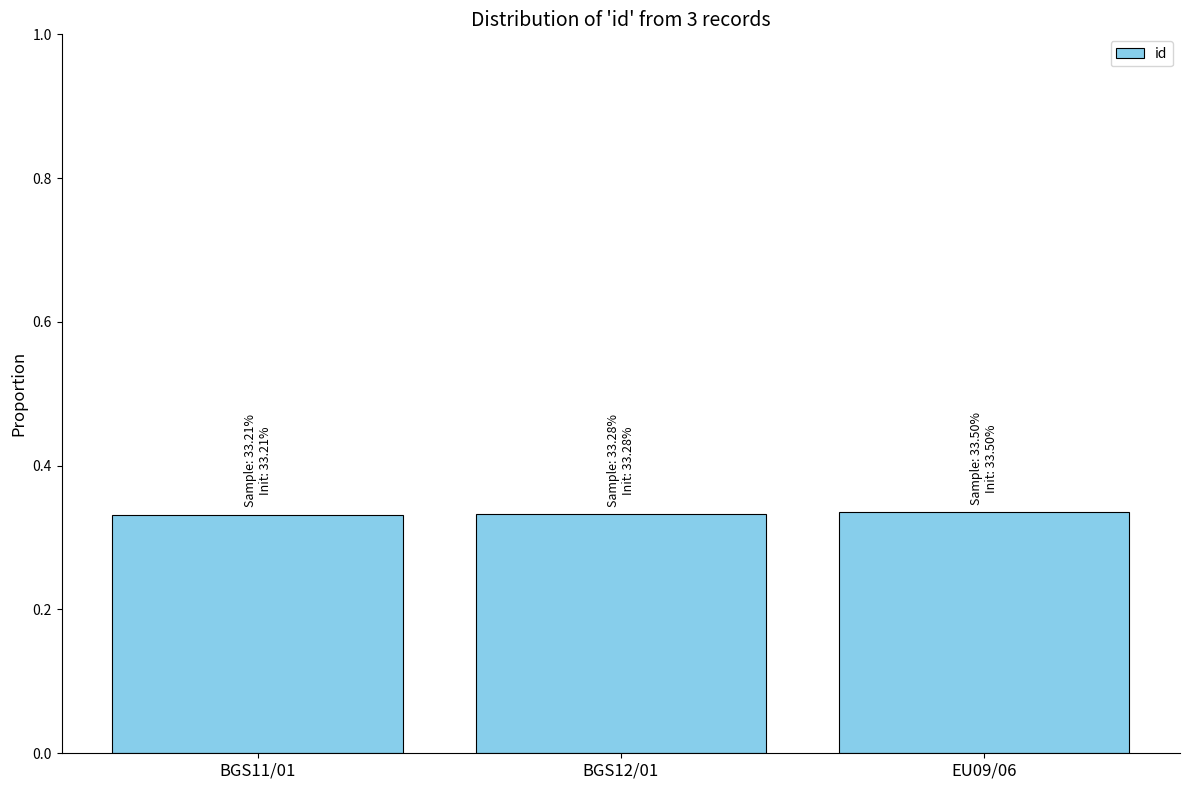

What is the label of the 1st bar from the left?

BGS11/01